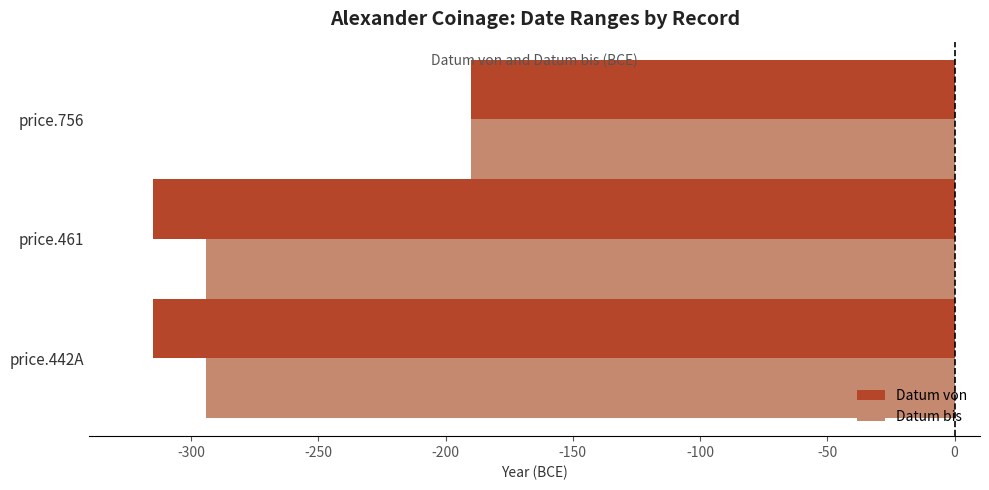

Which series has the widest spread of values?

Datum von